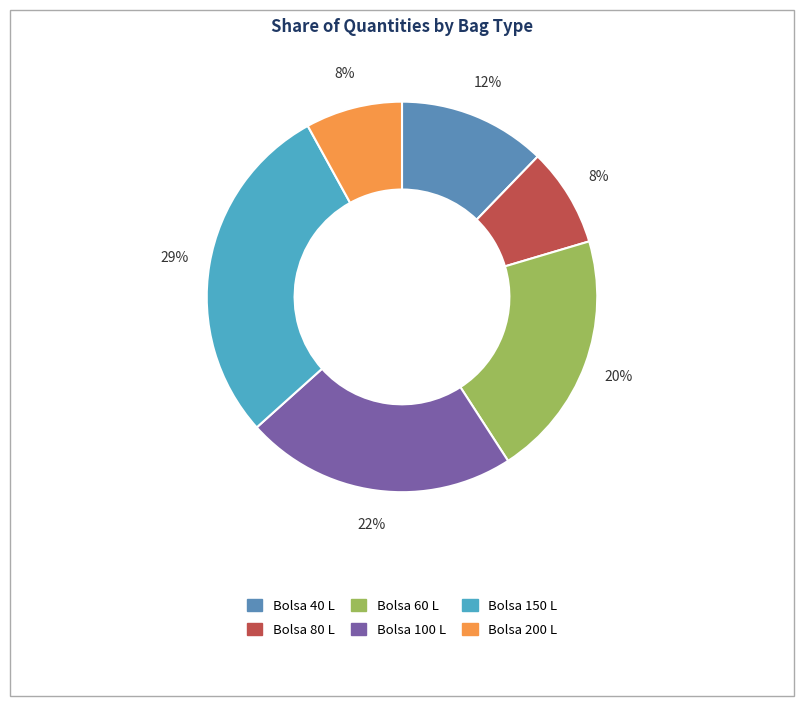

How many segments does this pie chart have?

6